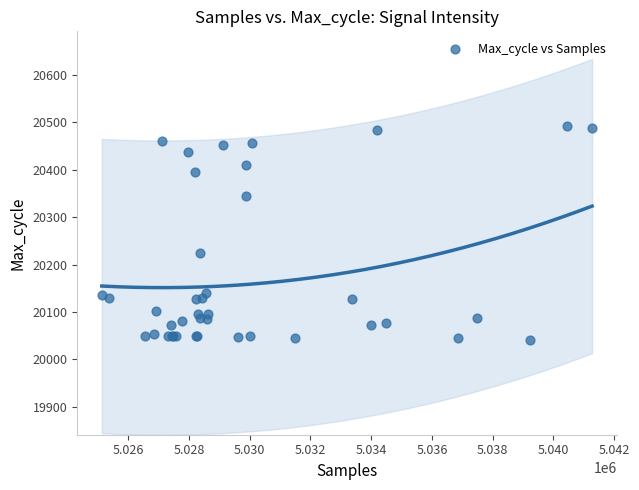

What Y value in the scatter plot is closest to 20266?

20225